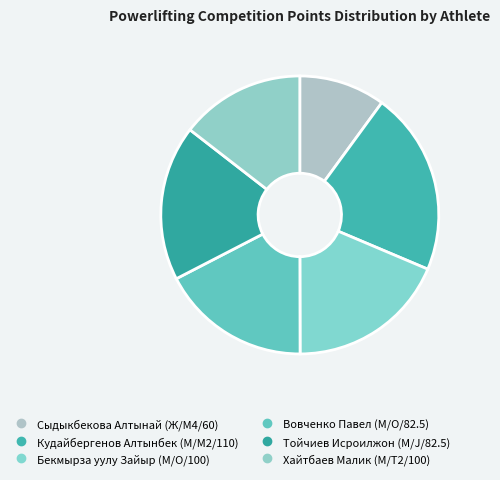

Approximately how many times larger is the value at Тойчиев Исроилжон (М/J/82.5) compared to Кудайбергенов Алтынбек (М/M2/110)?

0.8